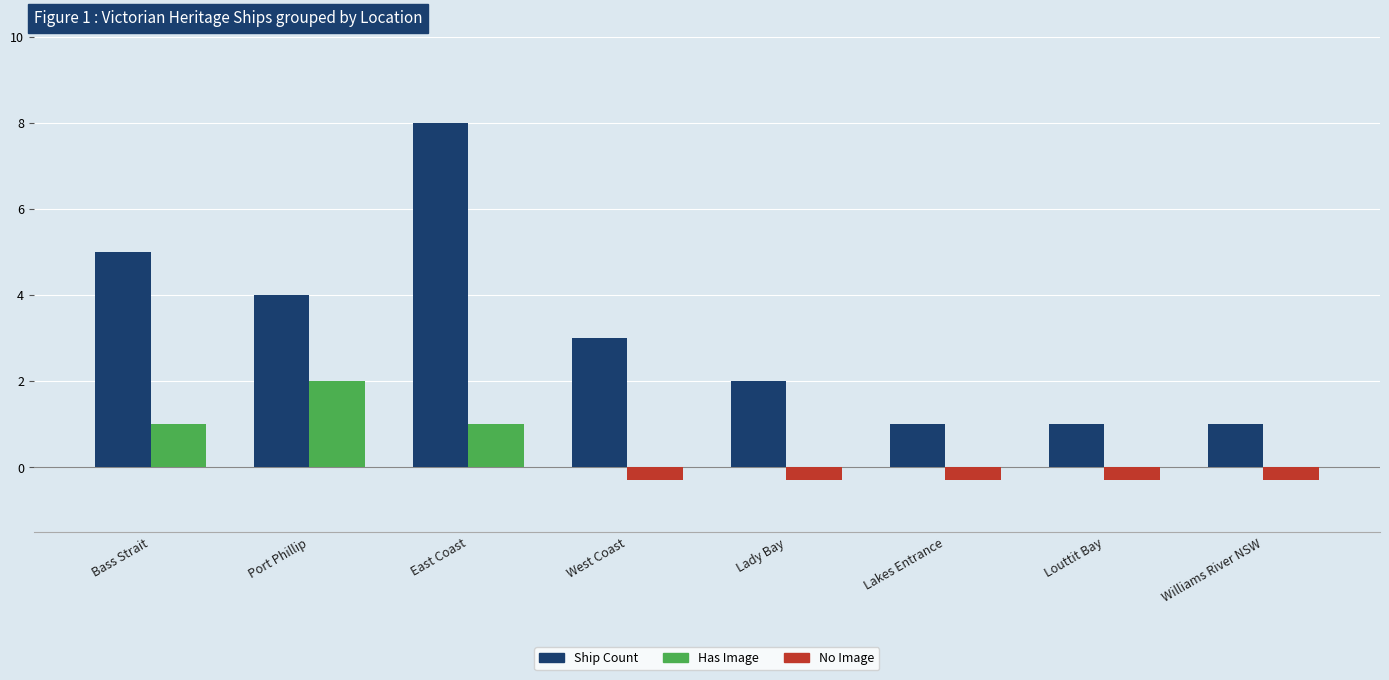

What is the maximum value shown in the chart?

8.0